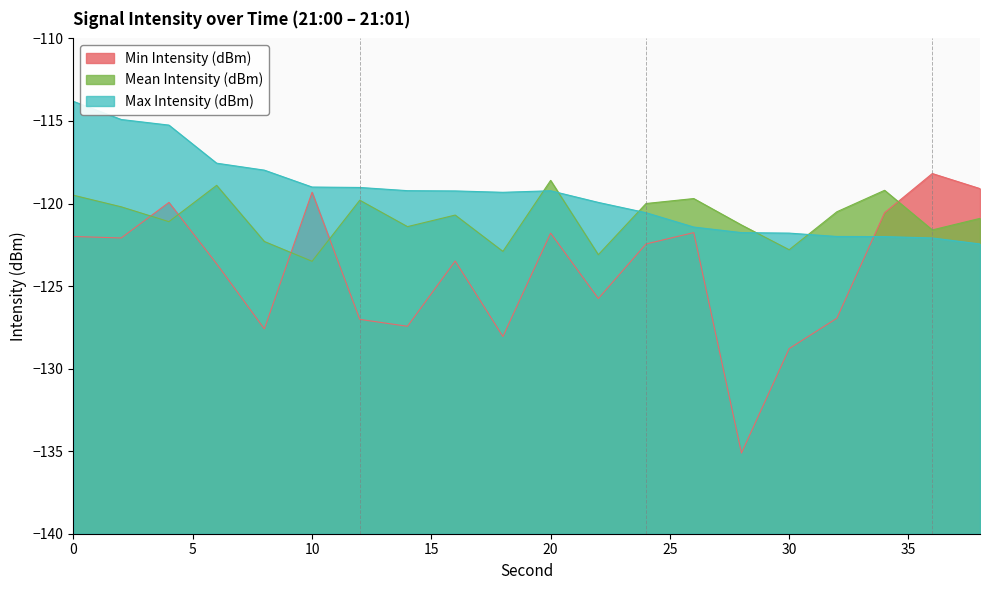

List the series in order of their peak value, lowest first.

Mean Intensity (dBm), Min Intensity (dBm), Max Intensity (dBm)